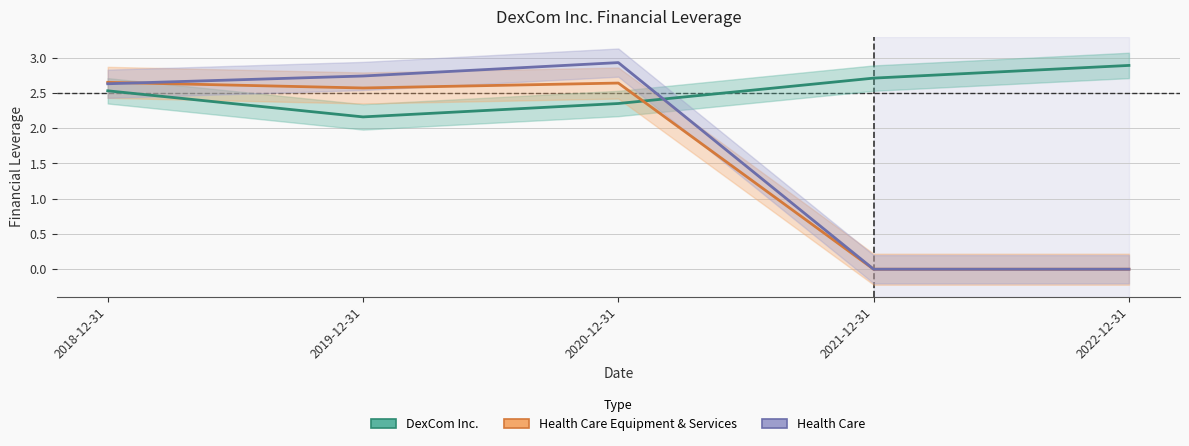

What is the highest value of the Health Care Equipment & Services series?

2.6